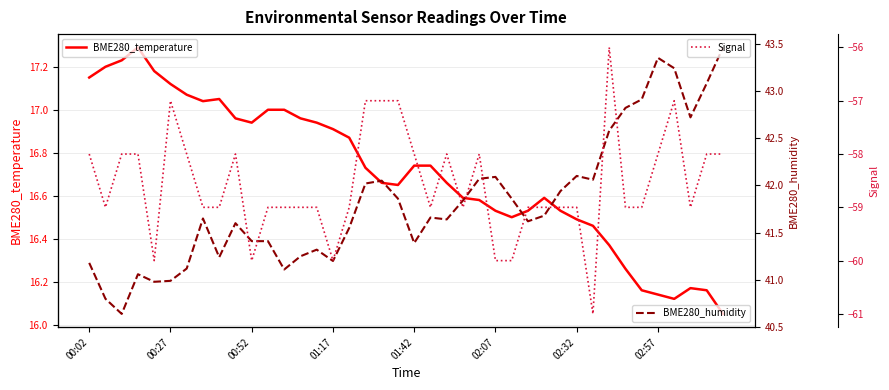

Which series has the largest total across all categories?

BME280_humidity